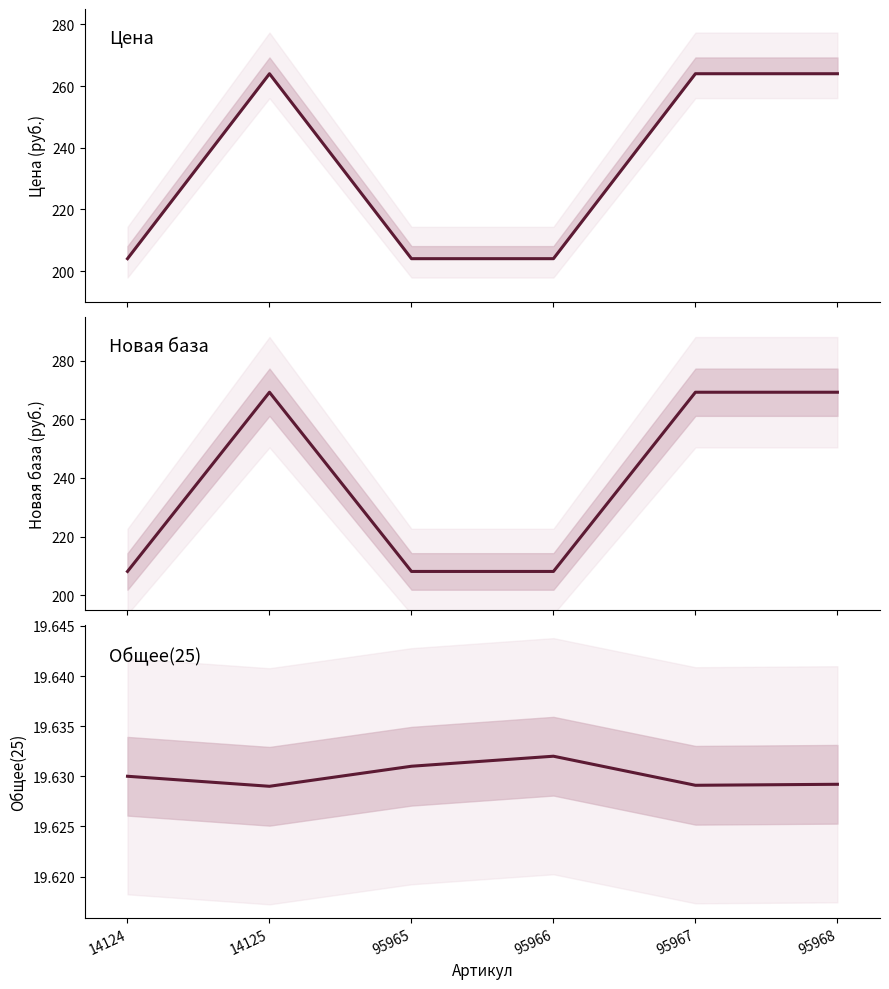

Does the chart have visible grid lines?

No